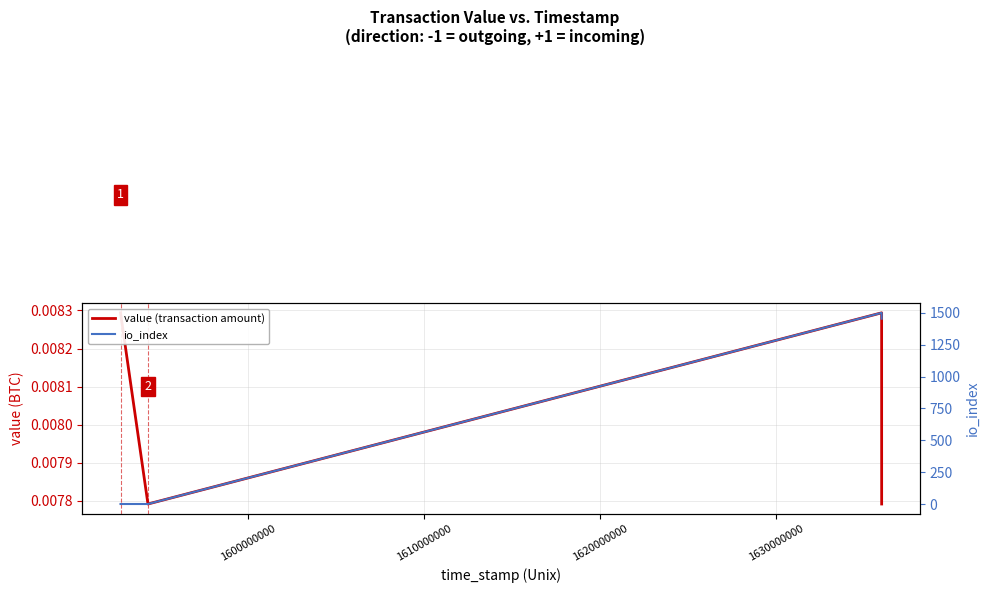

At which label does value (transaction amount) reach its peak?

1590000000